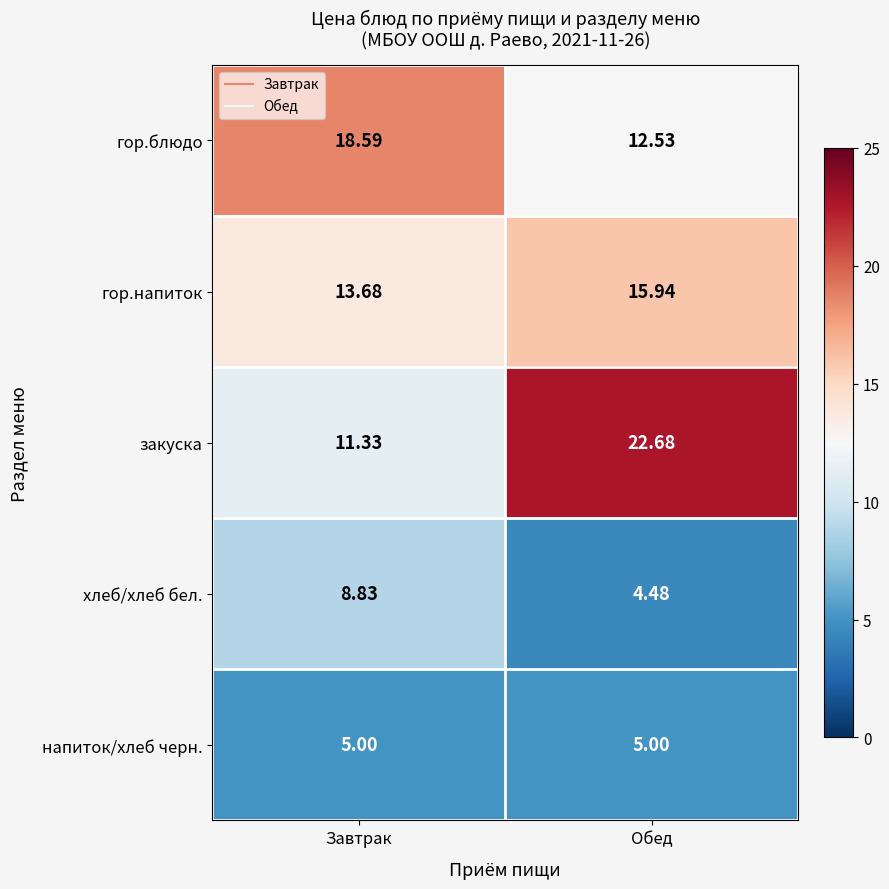

At which label does закуска first exceed 22?

Обед